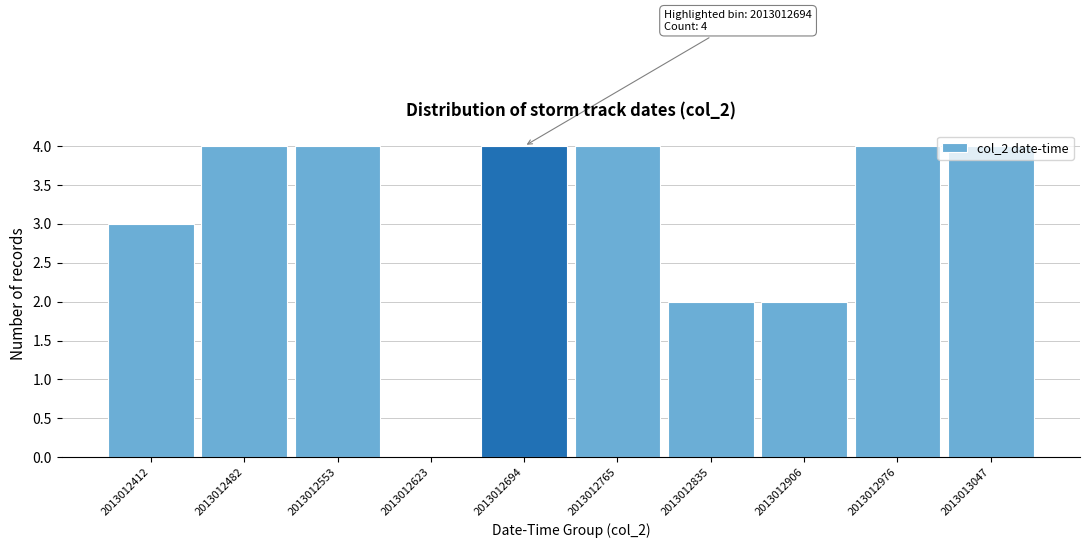

What is the maximum value shown in the chart?

4